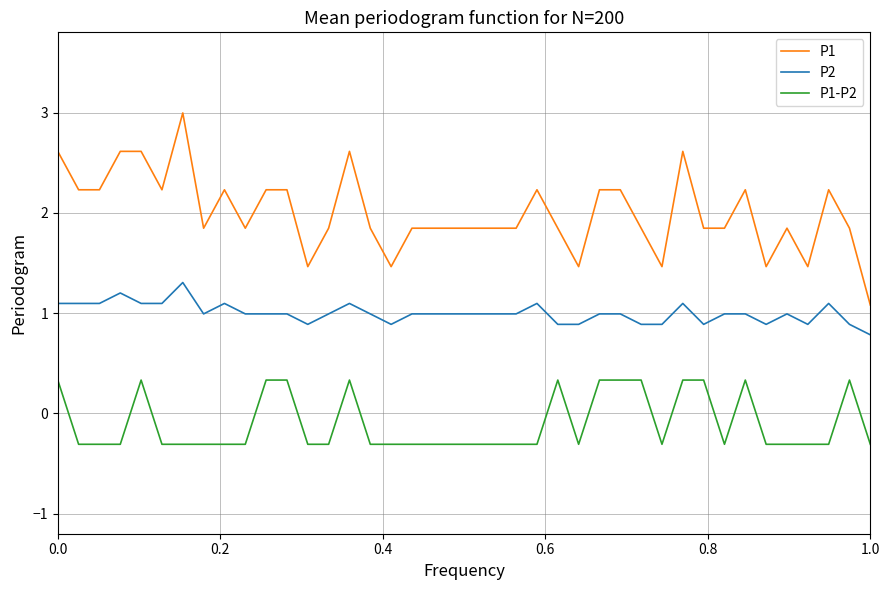

Which series has the widest spread of values?

P1